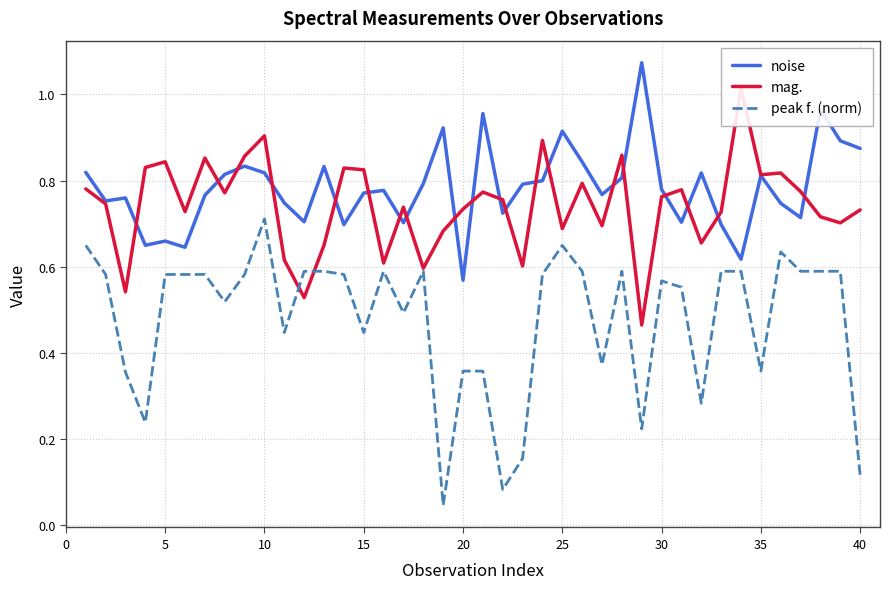

True or false: peak f. (norm) and noise intersect in this chart.

False